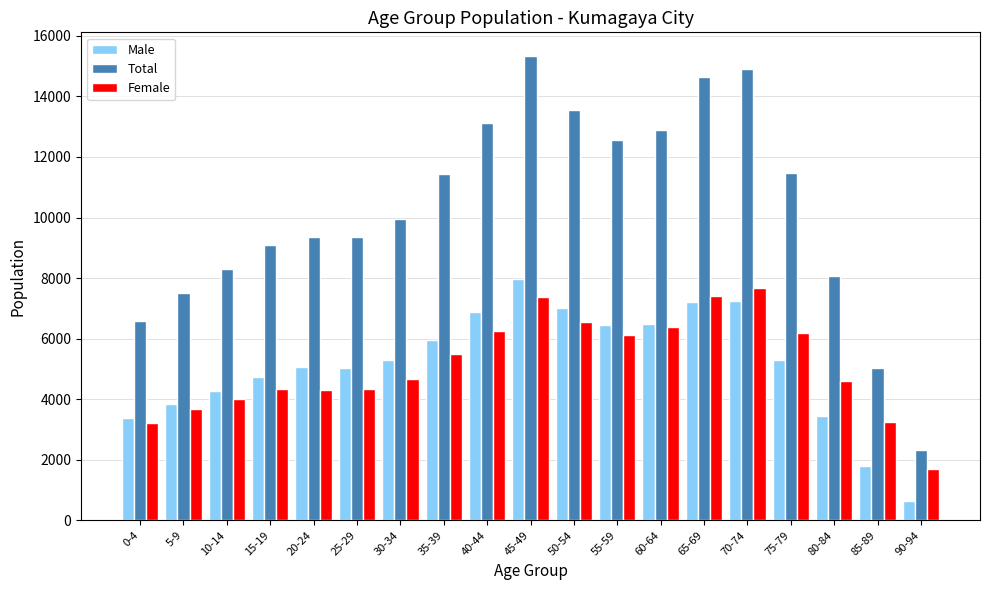

Does the chart contain any negative values?

No